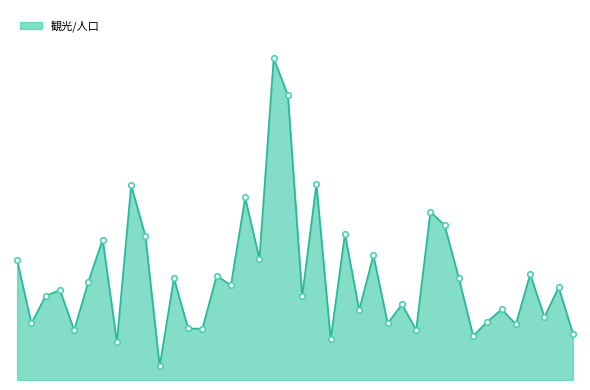

What is the value of the 33rd point from the left?

0.7